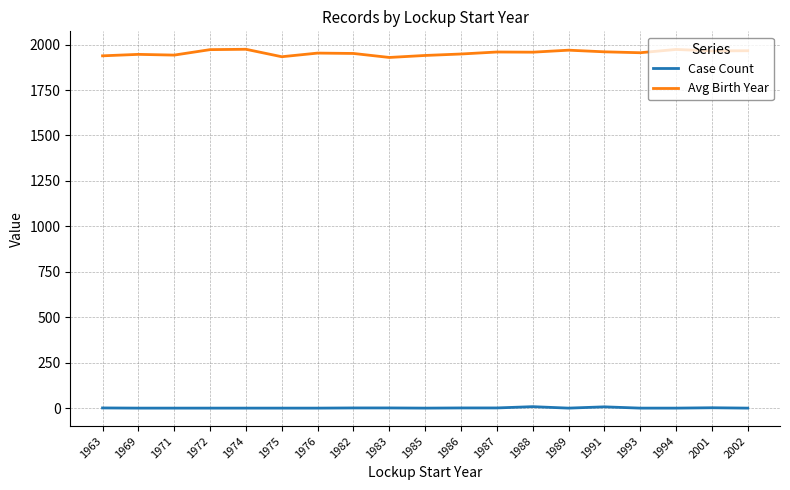

What is the spread (max minus min) of values at 1976?

1952